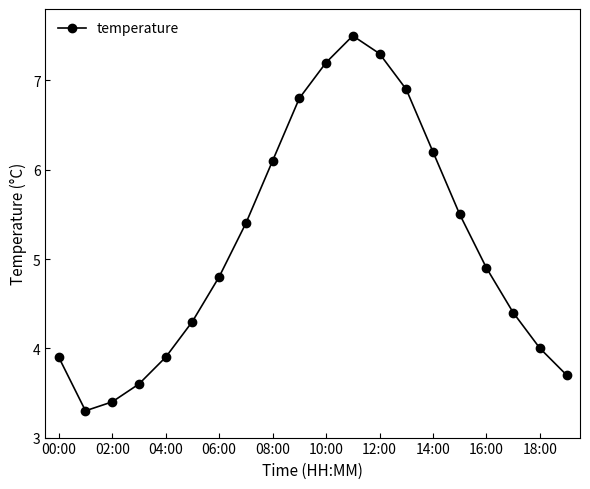

True or false: the data has more than 1 interior local peaks.

False